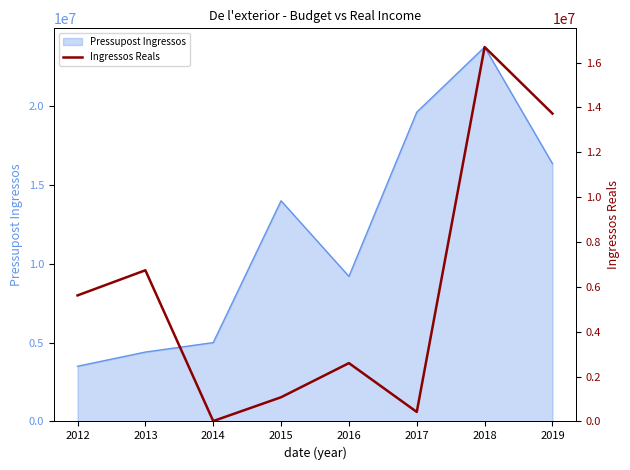

What is the maximum value for Pressupost Ingressos?

23738930